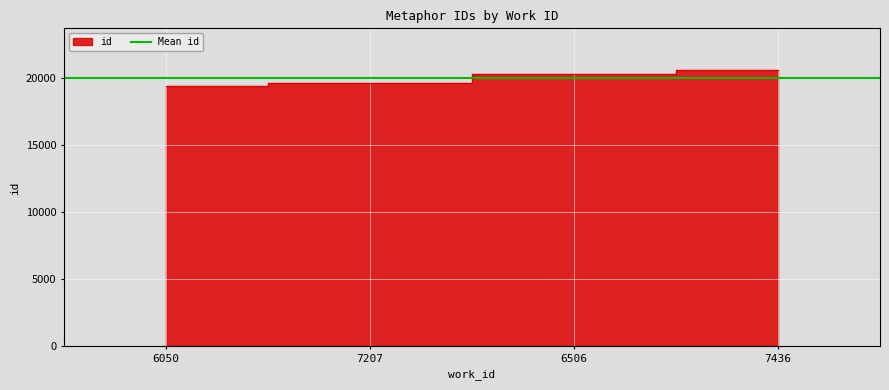

How many lines are shown in the chart?

1